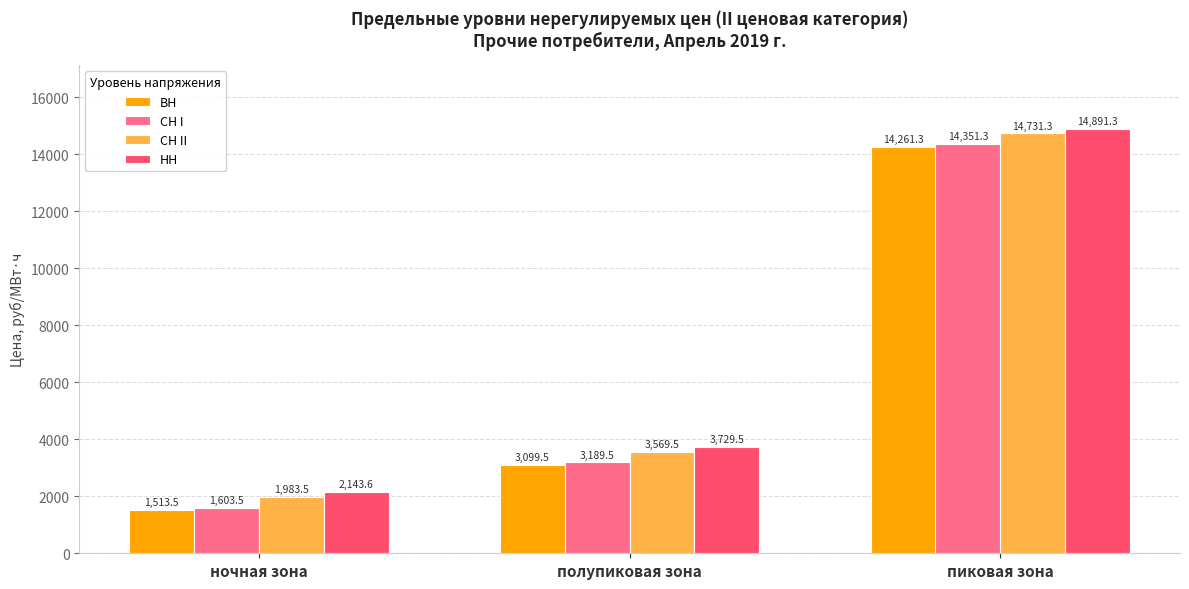

How many bars are there in each group?

4